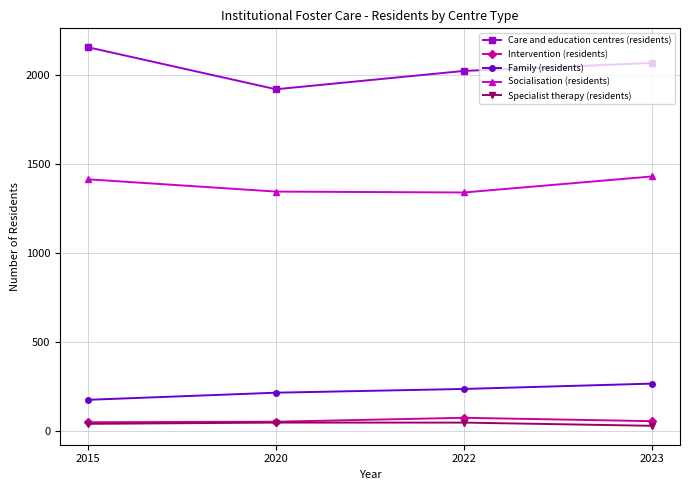

How many interior local peaks does the Intervention (residents) series have?

1